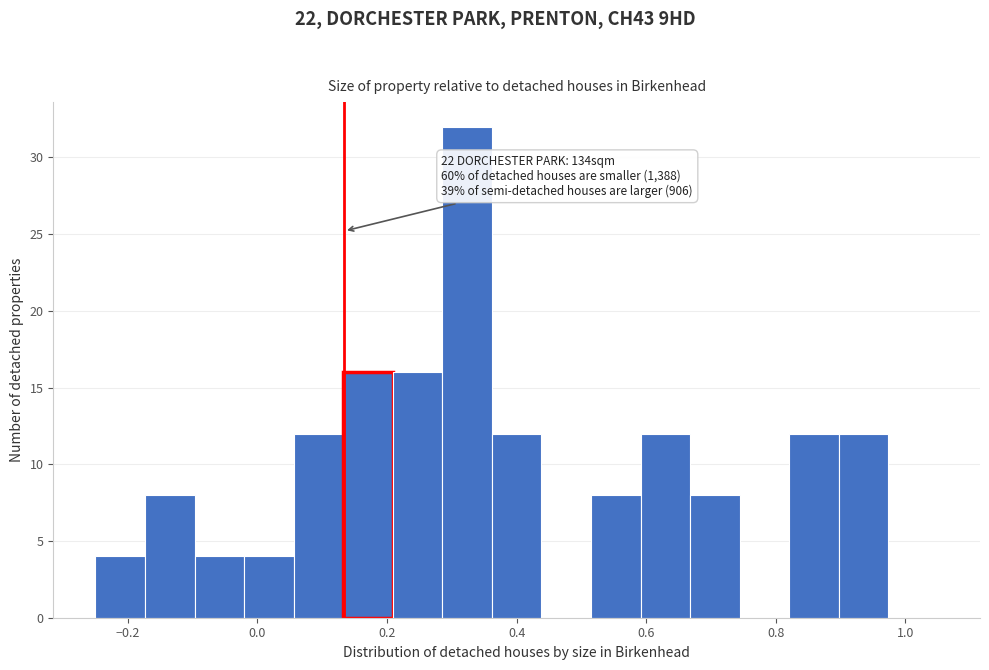

Around what value on the x-axis is the tallest bar? Give the approximate position of its centre, as read against the axis.

0.32